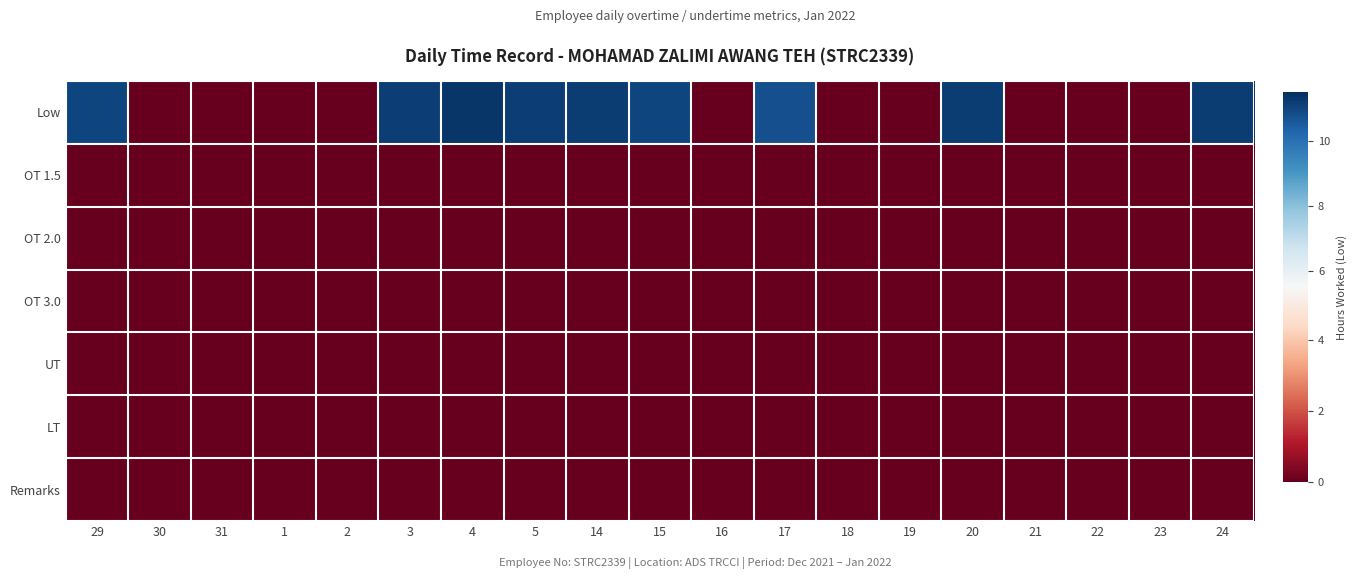

How many series are shown in this chart?

7